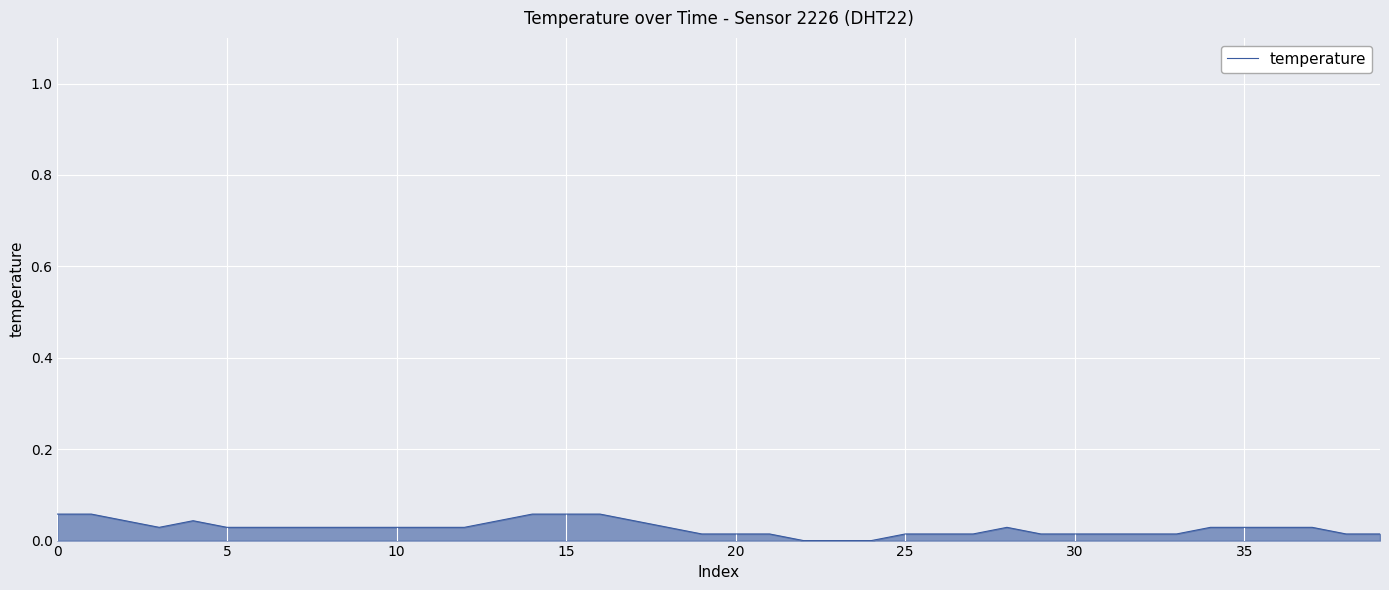

How many lines are shown in the chart?

1